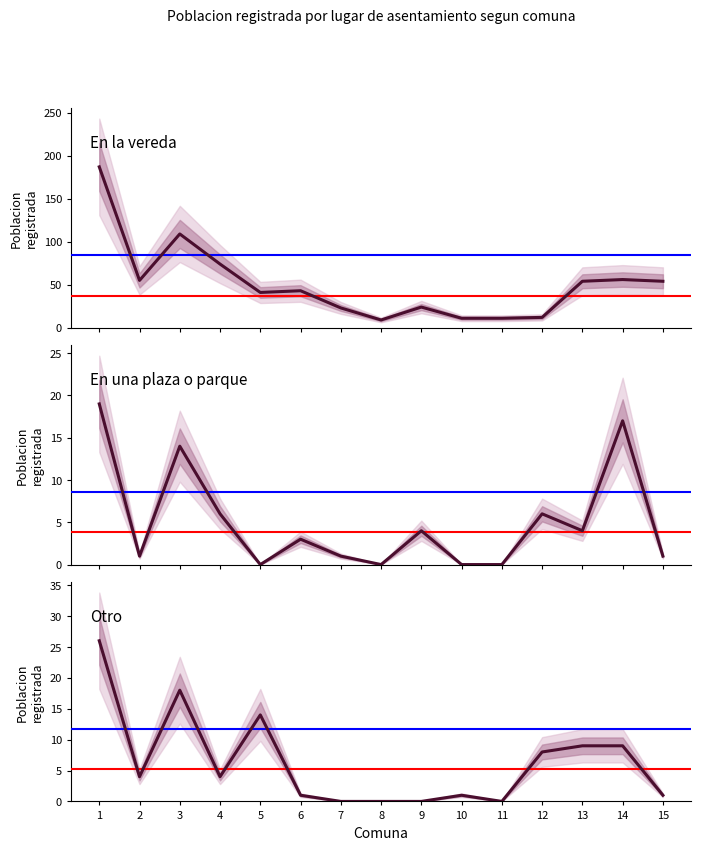

What is the total value across all series at 2?

60